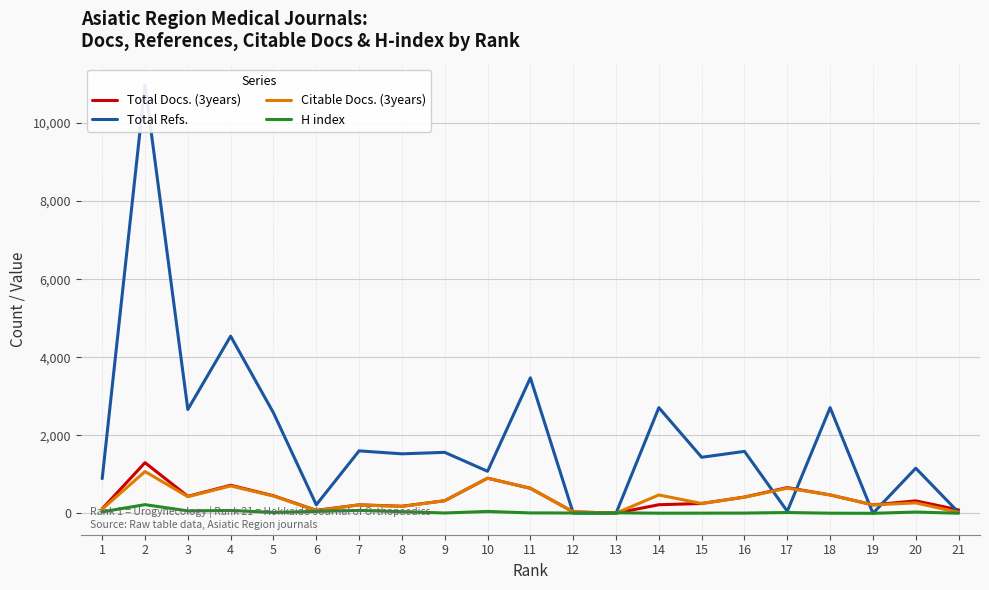

How many lines are shown in the chart?

4